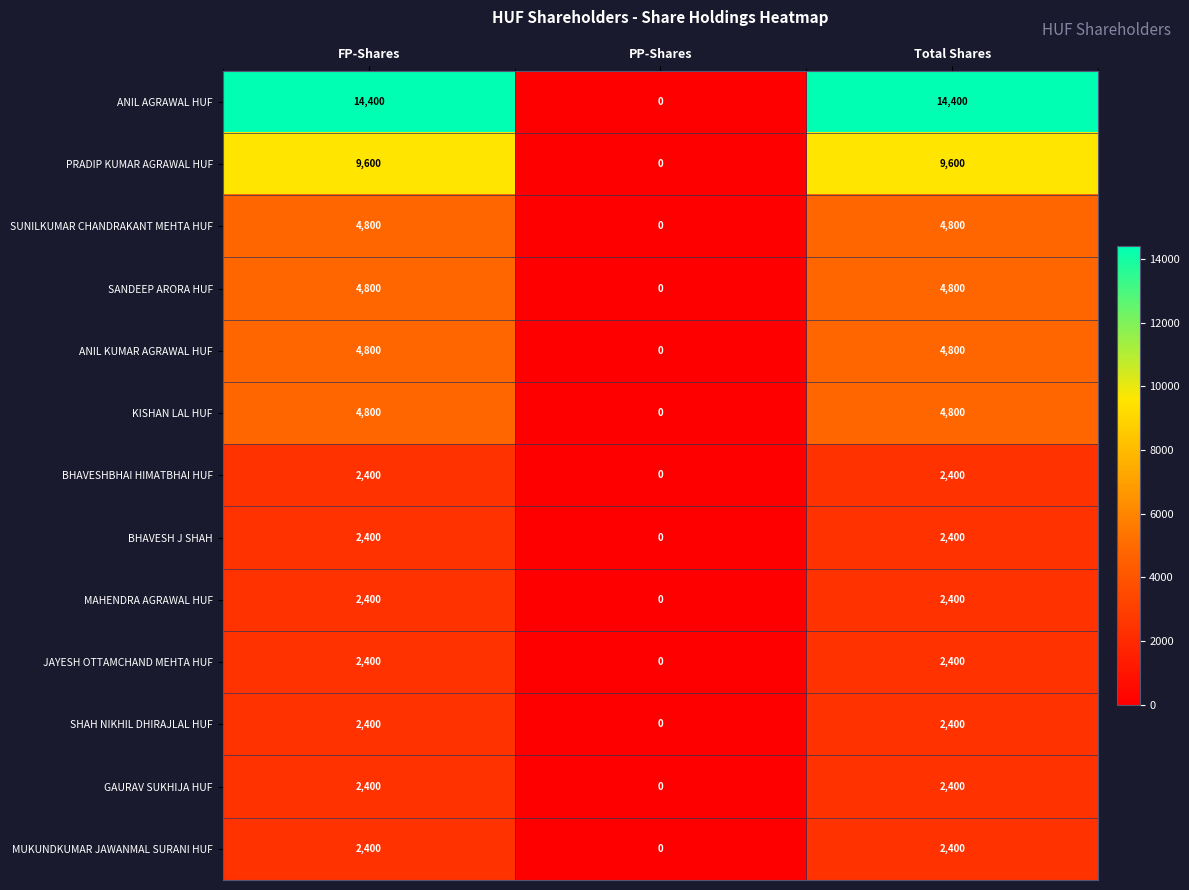

What value does the ANIL AGRAWAL HUF series have at FP-Shares?

14400